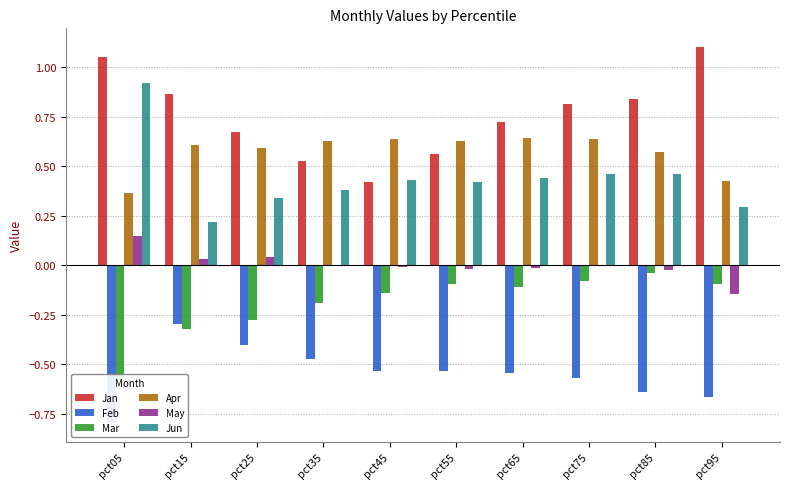

What are all the series names shown in the legend?

Jan, Feb, Mar, Apr, May, Jun